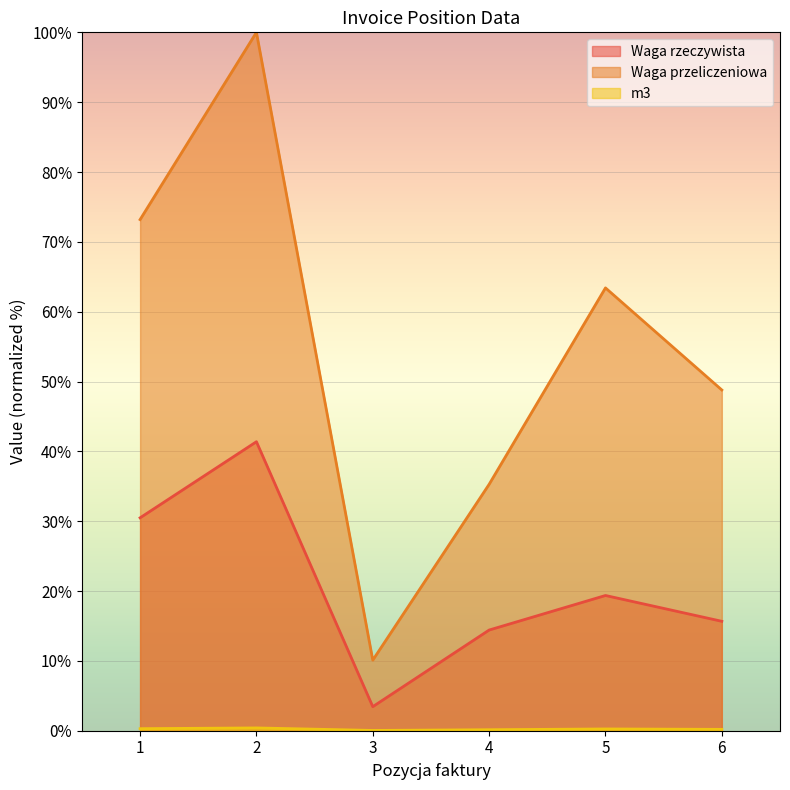

The Waga przeliczeniowa series shows 100.0 at 2. True or false?

True